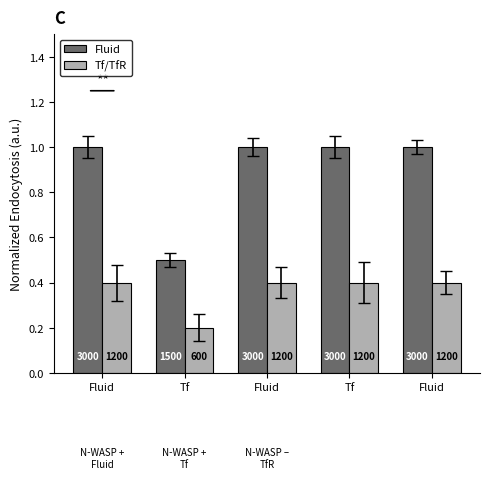

Which series has the largest total across all categories?

Fluid